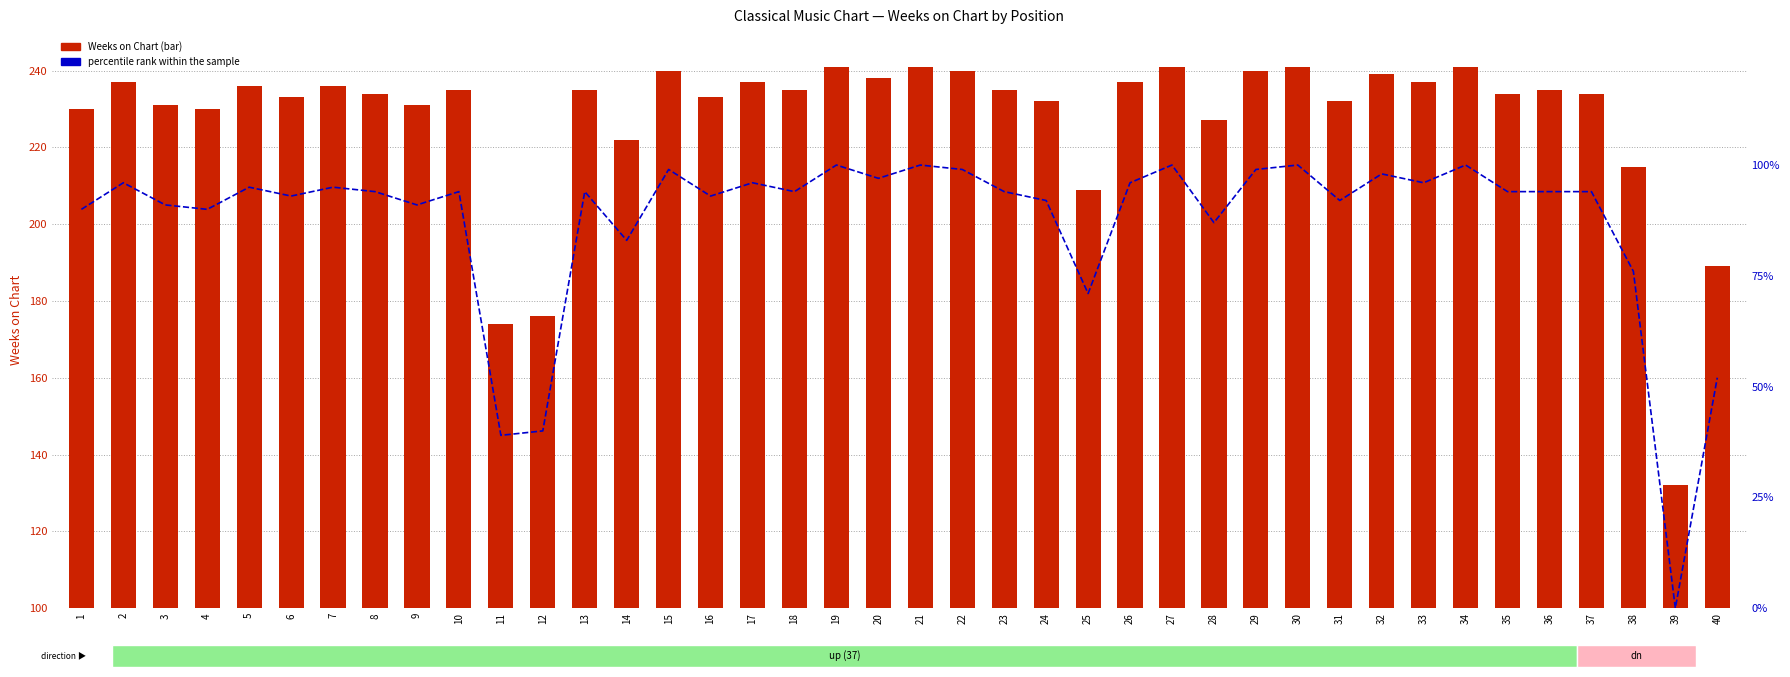

List the series in order of their peak value, lowest first.

percentile rank within the sample, Weeks on Chart